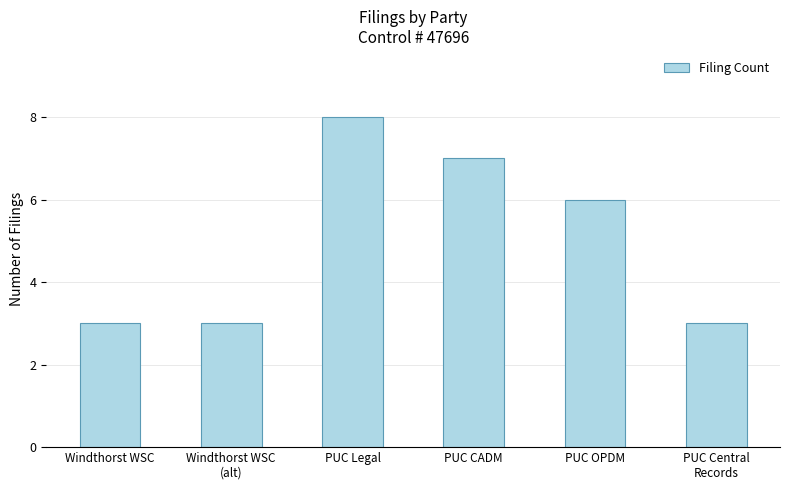

Are the bars grouped side by side (vs. stacked)?

No